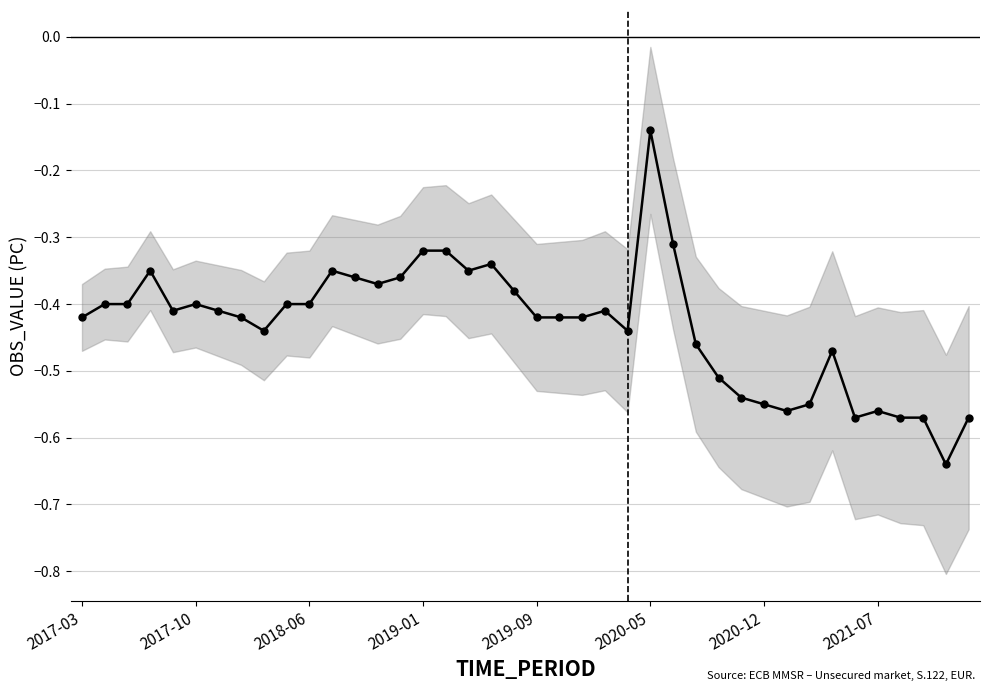

How many series are shown in this chart?

1